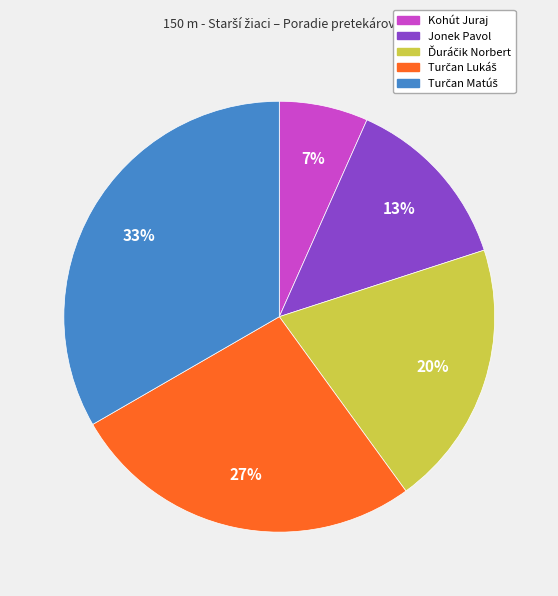

To the nearest percent, what is the average slice percentage?

20%